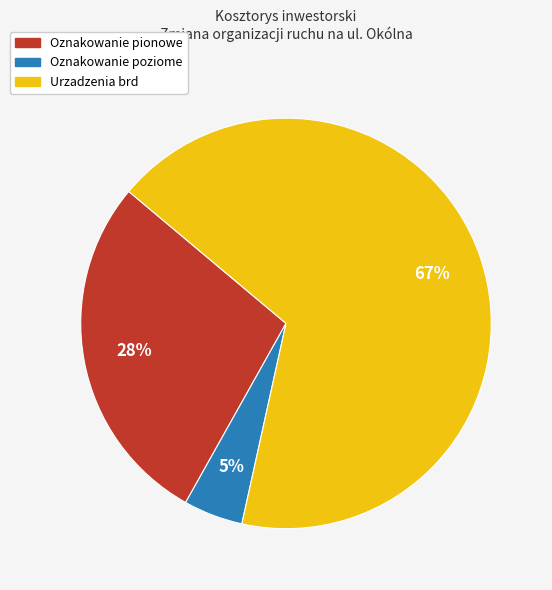

To the nearest percent, what portion does Oznakowanie poziome represent?

5%